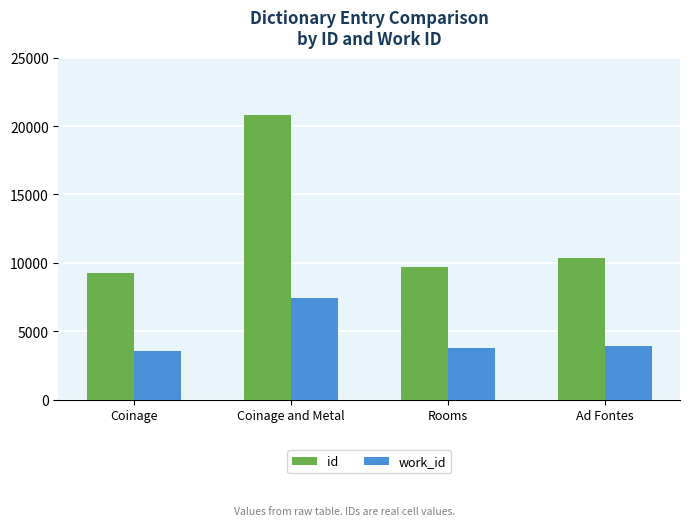

Is it true that work_id equals 2324 at Rooms?

False